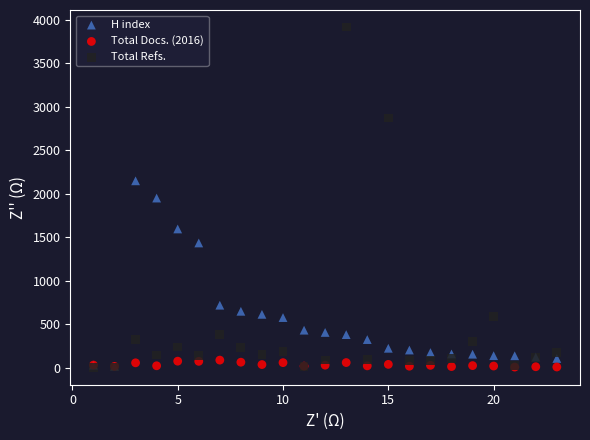

Which series contains the highest Y value?

Total Refs.